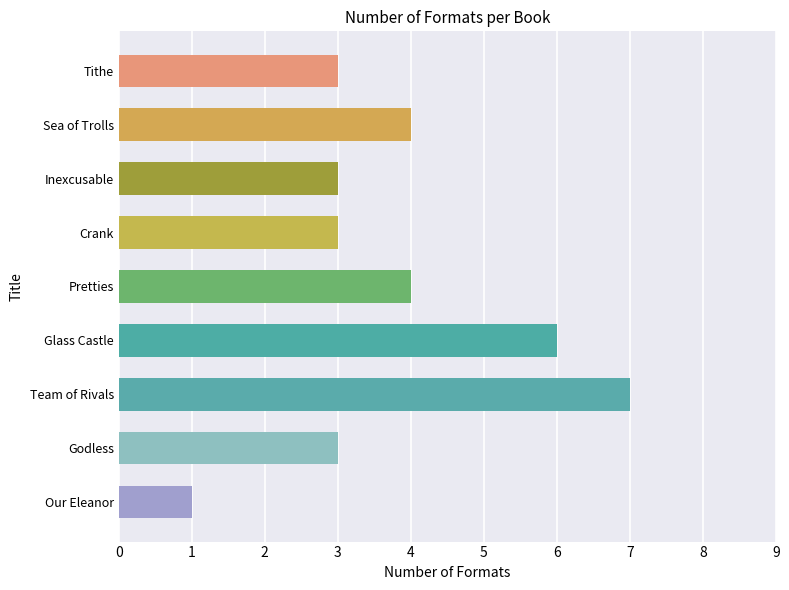

Reading bottom to top, transcribe all the data shown in this chart.

1	3	7	6	4	3	3	4	3